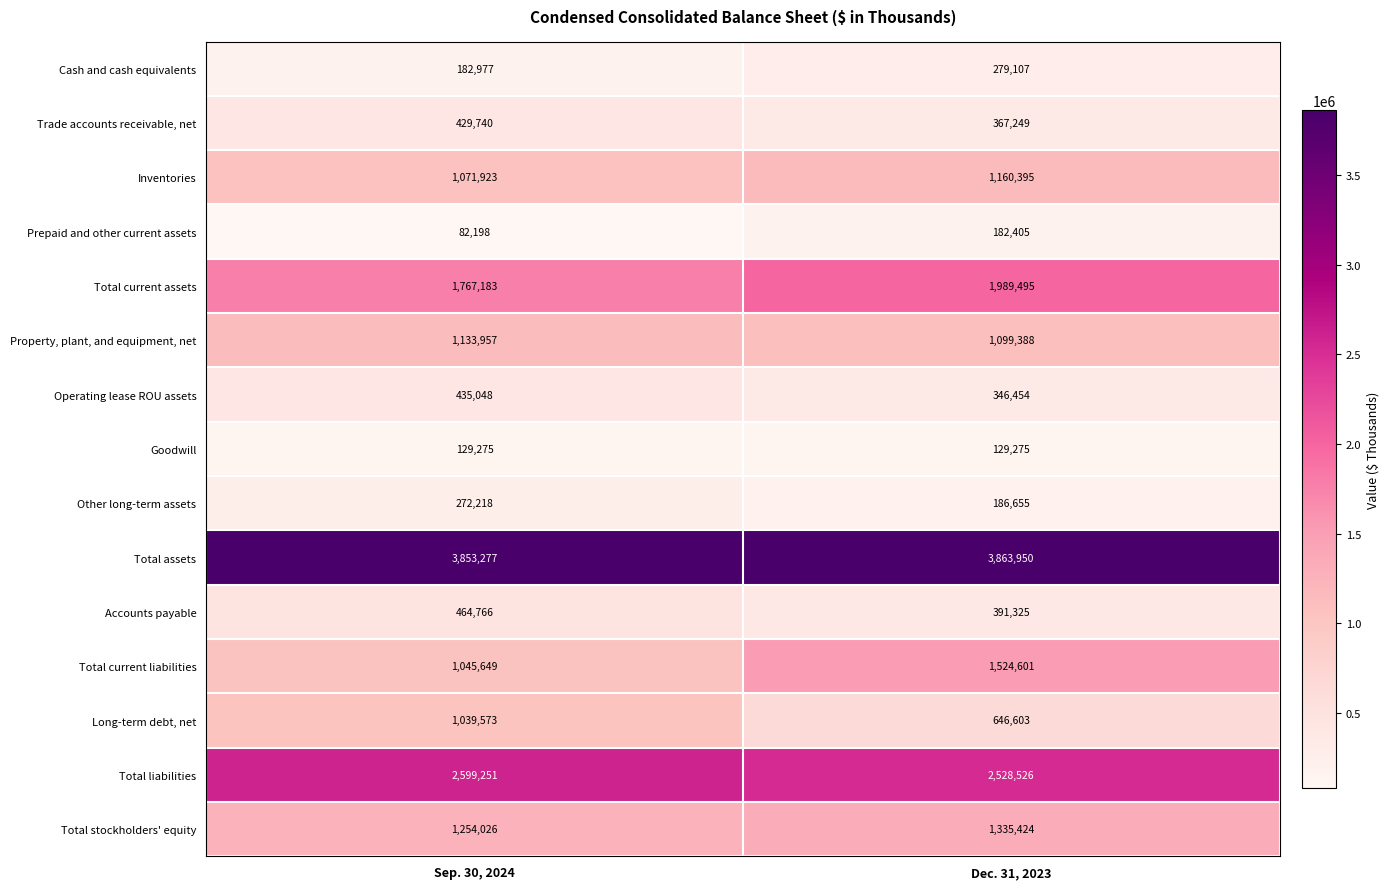

What is the total value across all series at Sep. 30, 2024?

15761061